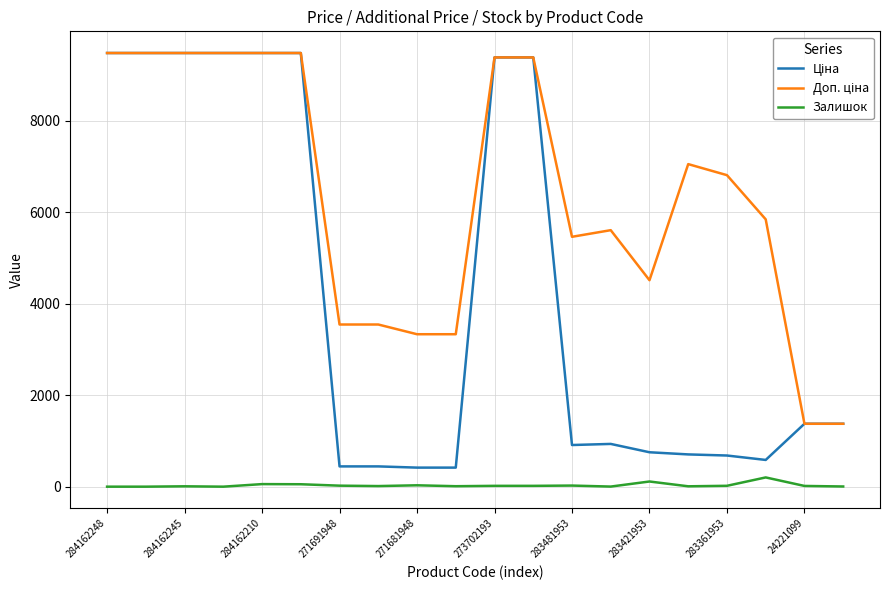

Does the chart display data point markers on the line(s)?

No